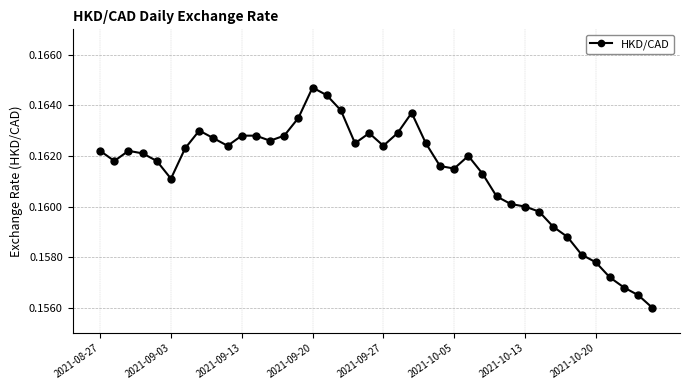

How many values are between 0 and 1?

40